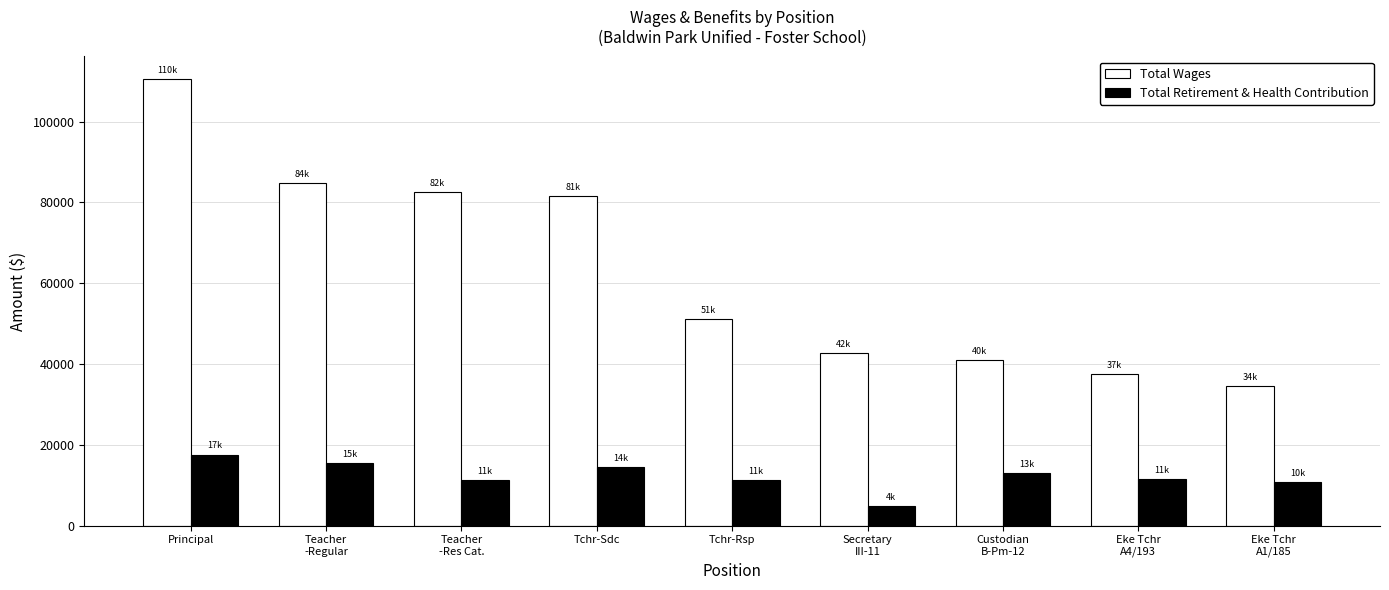

Count the number of categories in the chart.

9